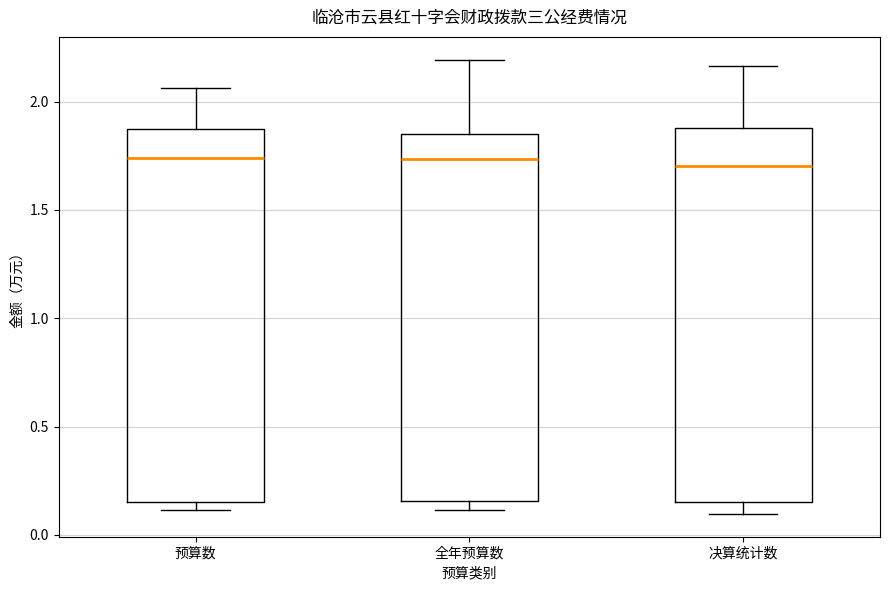

Reading left to right, transcribe this box plot: for each box, give where its median line is, the range the box spans, and where its two whiskers end, as read against the y-axis. The values are not printed on the chart, so give them approximately, as read against the axis.

预算数: median 1.75, box 0.15 to 1.85, whiskers 0.10 to 2.05
全年预算数: median 1.75, box 0.15 to 1.85, whiskers 0.10 to 2.20
决算统计数: median 1.70, box 0.15 to 1.90, whiskers 0.10 to 2.15